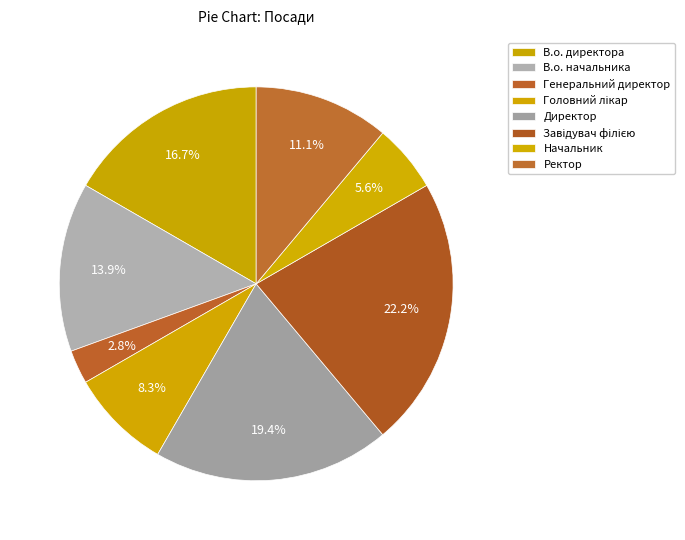

True or false: Ректор accounts for 19% of the total.

False